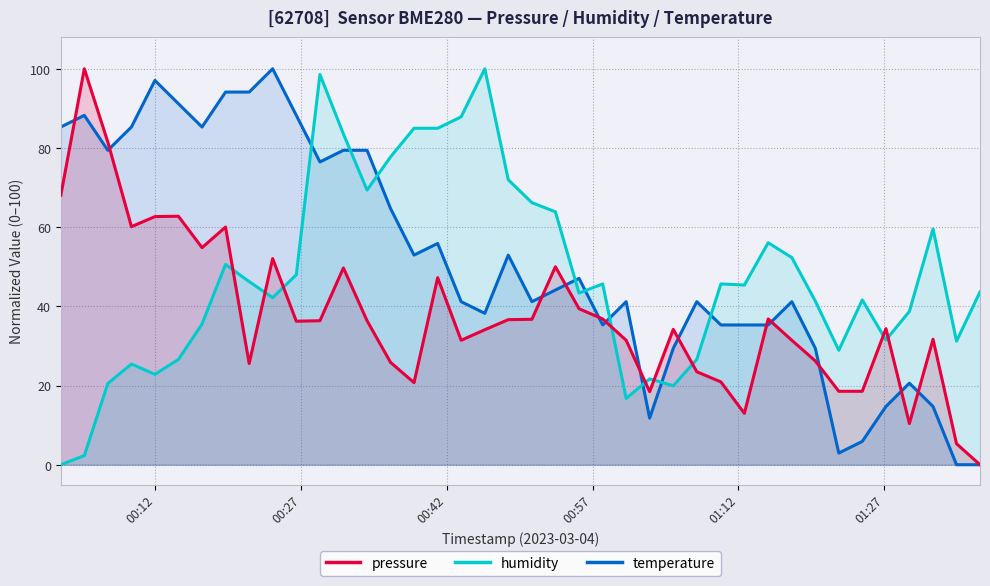

What is the sum of all temperature values?

2055.9